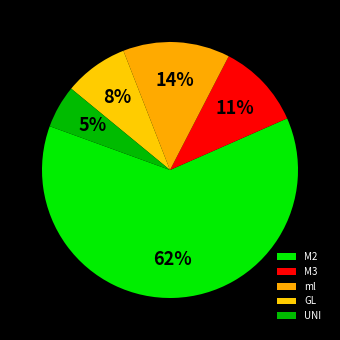

Combined, do GL and M3 account for over 50%?

No